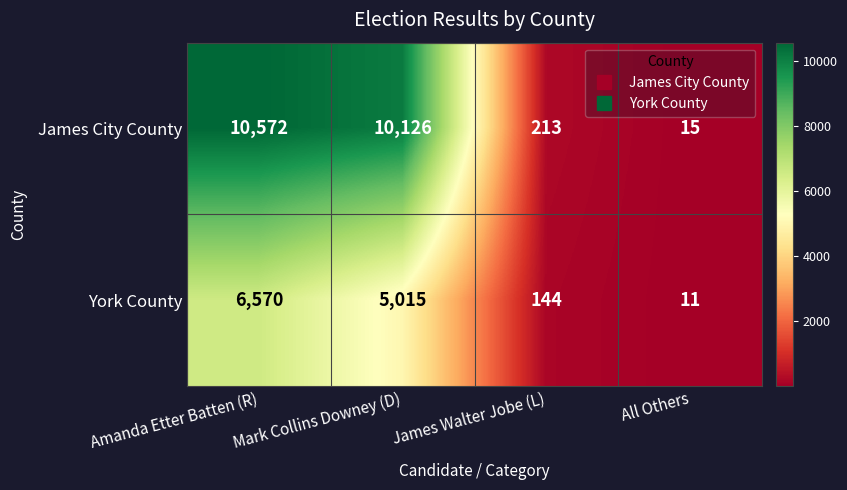

What is the difference between the maximum and minimum values in the York County series?

6559